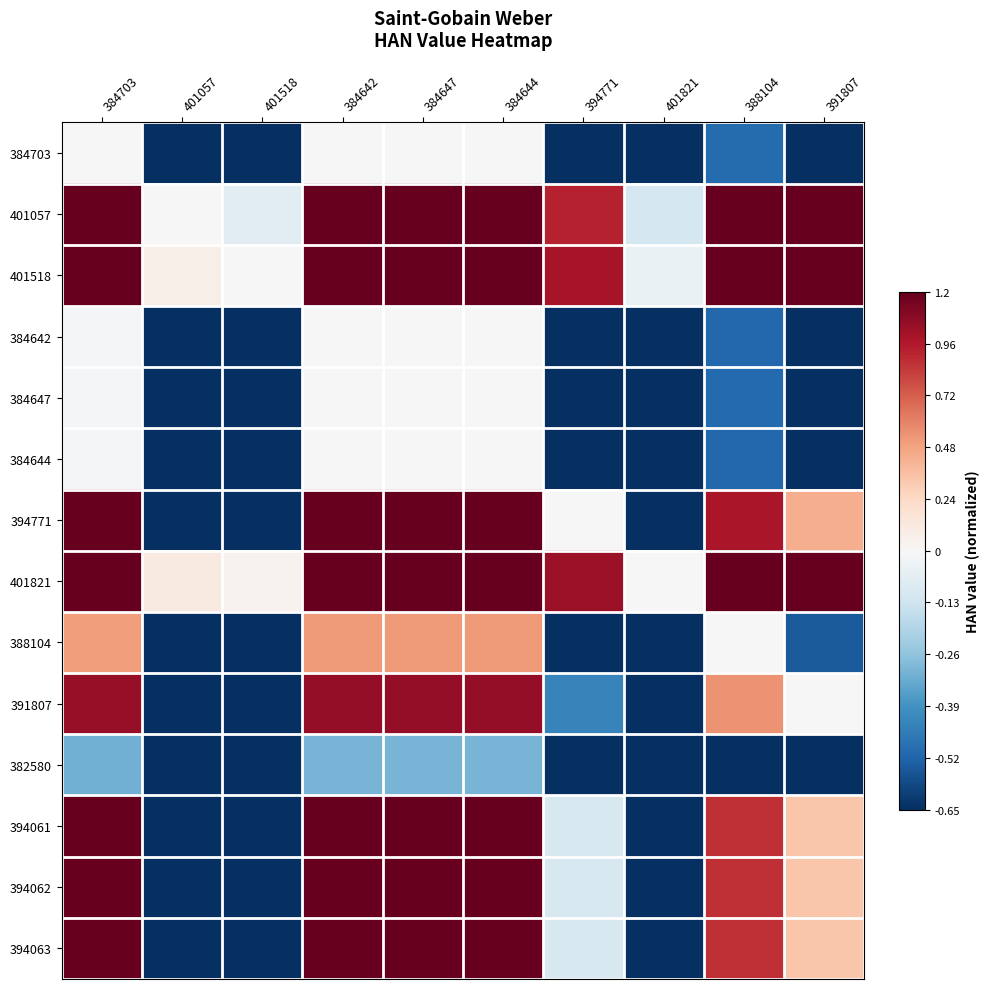

What is the total value across all series at 401821?

-13.7